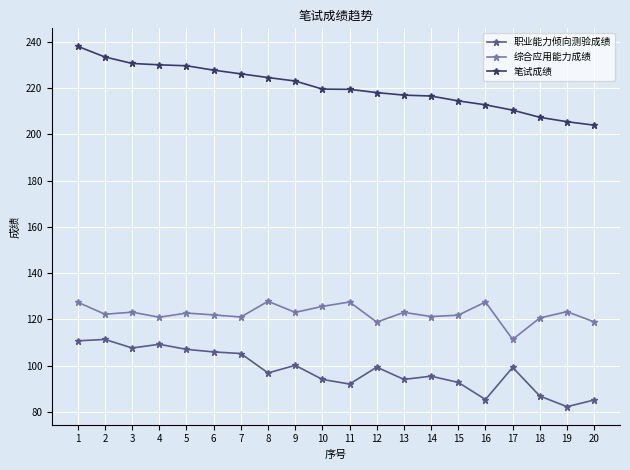

How many values in the 职业能力倾向测验成绩 series exceed 99?

10